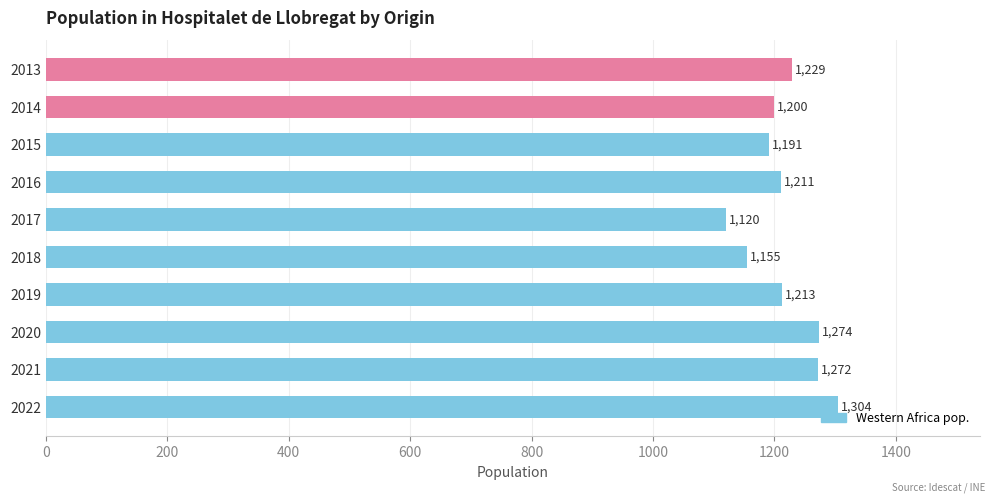

List the labels in order of value, largest first.

2022, 2020, 2021, 2013, 2019, 2016, 2014, 2015, 2018, 2017